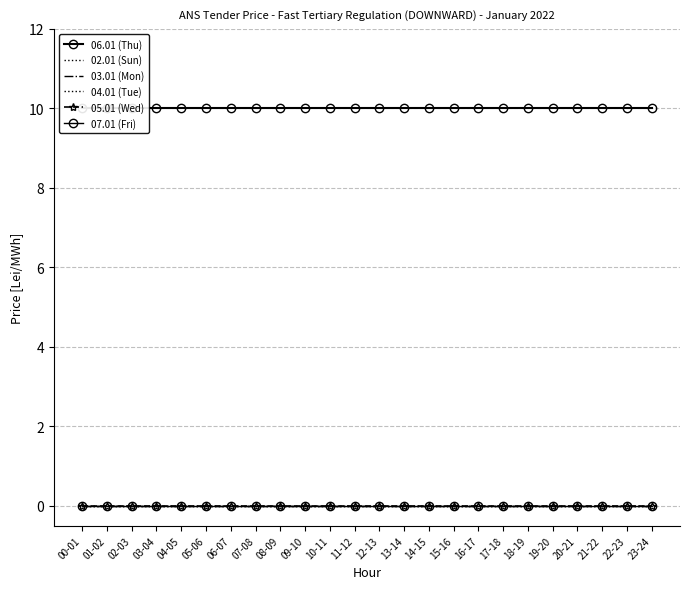

The value of 05.01 (Wed) at 01-02 is 0. True or false?

True